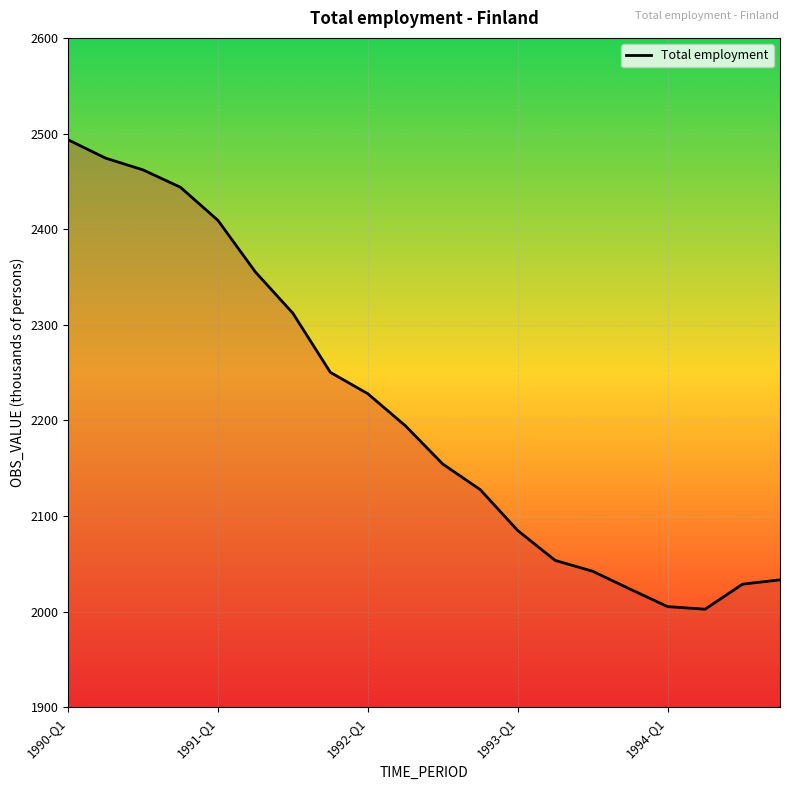

What is the difference between the maximum and minimum values?

490.9